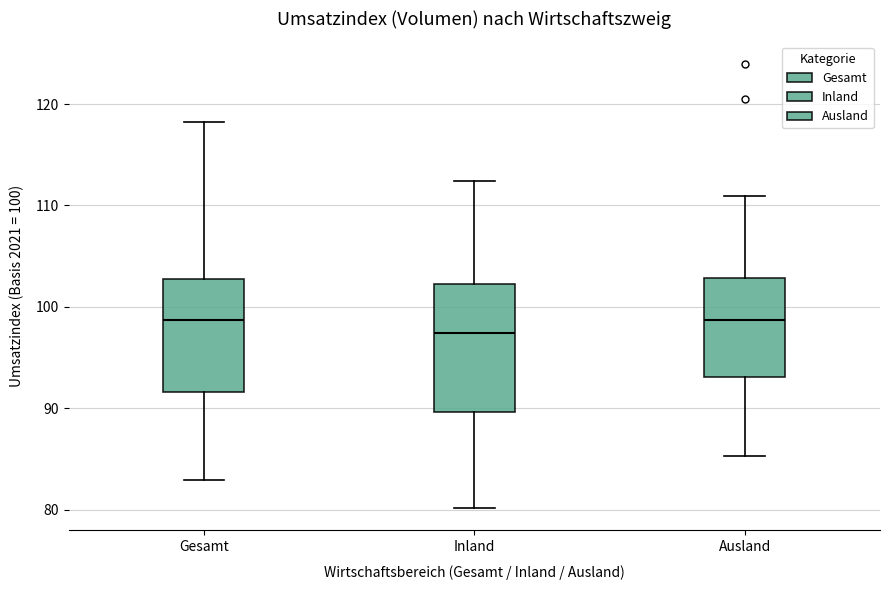

Reading left to right, read every box against the y-axis: the position of its median line, the range the box covers, and the ends of its whiskers. The values are not printed on the chart, so give them approximately, as read against the axis.

Gesamt: median 99, box 92 to 103, whiskers 83 to 118
Inland: median 97, box 90 to 102, whiskers 80 to 112
Ausland: median 99, box 93 to 103, whiskers 85 to 111